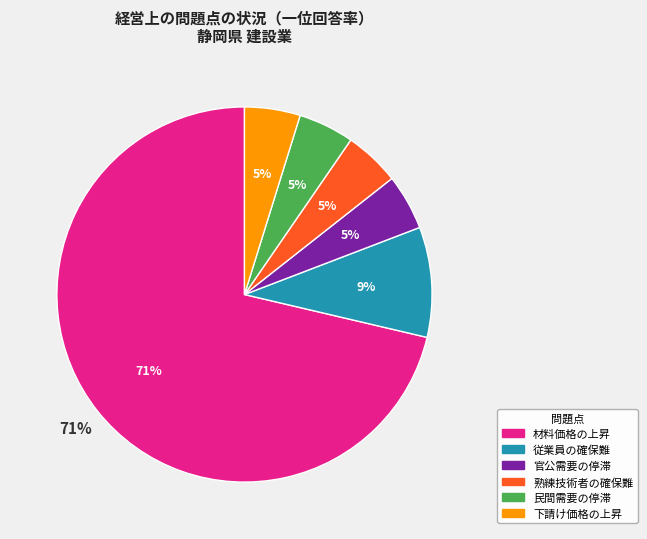

How many segments does this pie chart have?

6